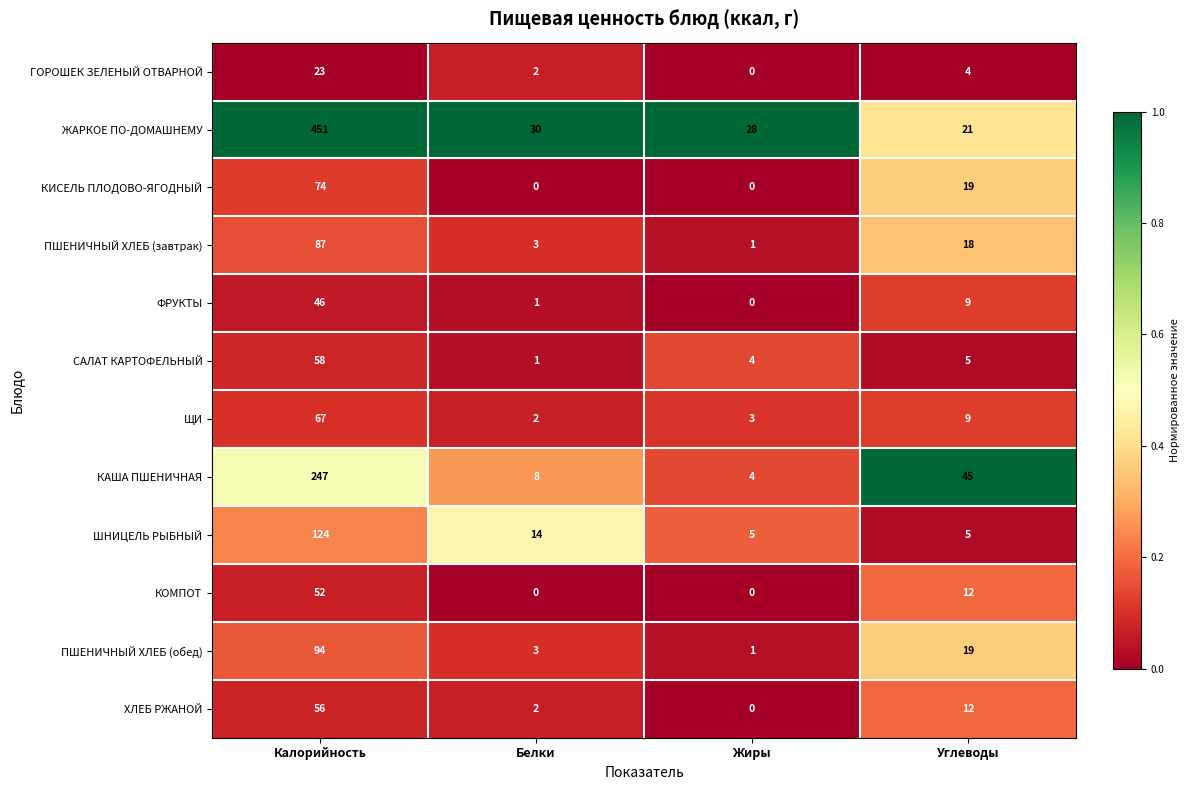

What is the greatest value displayed?

451